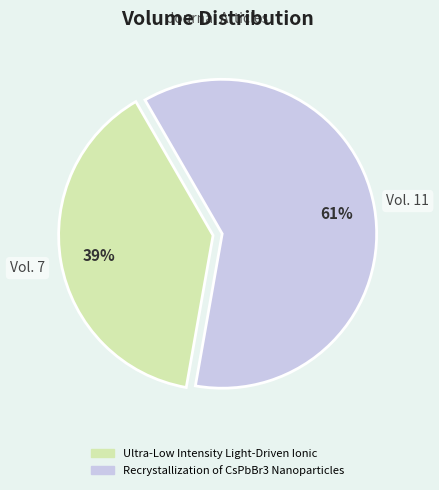

To the nearest percent, what is the combined percentage of Recrystallization of CsPbBr3 Nanoparticles and Ultra-Low Intensity Light-Driven Ionic?

100%